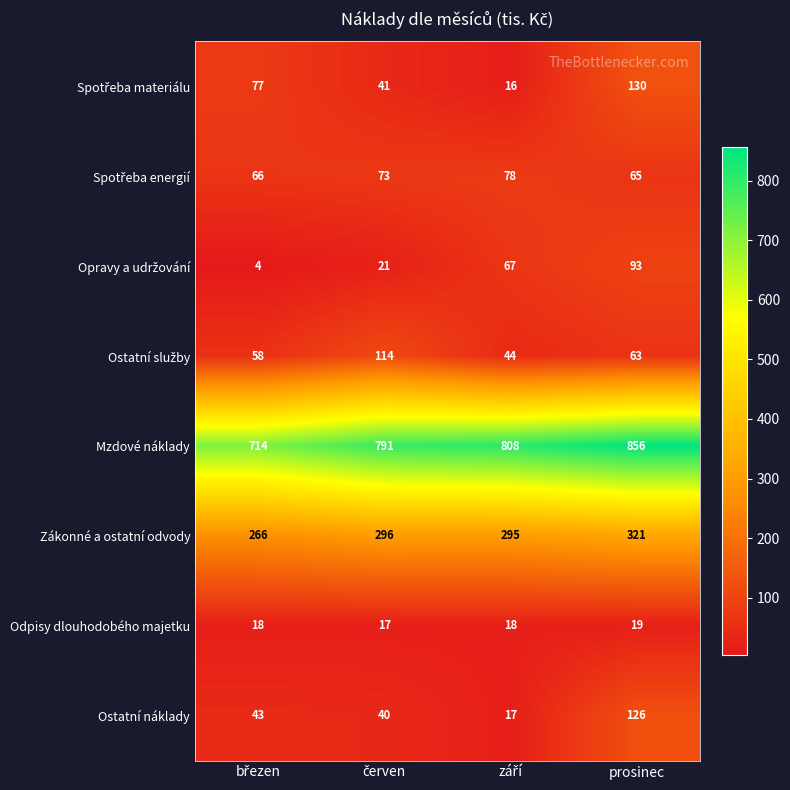

What is the difference between the second highest and minimum values in the Mzdové náklady series?

94